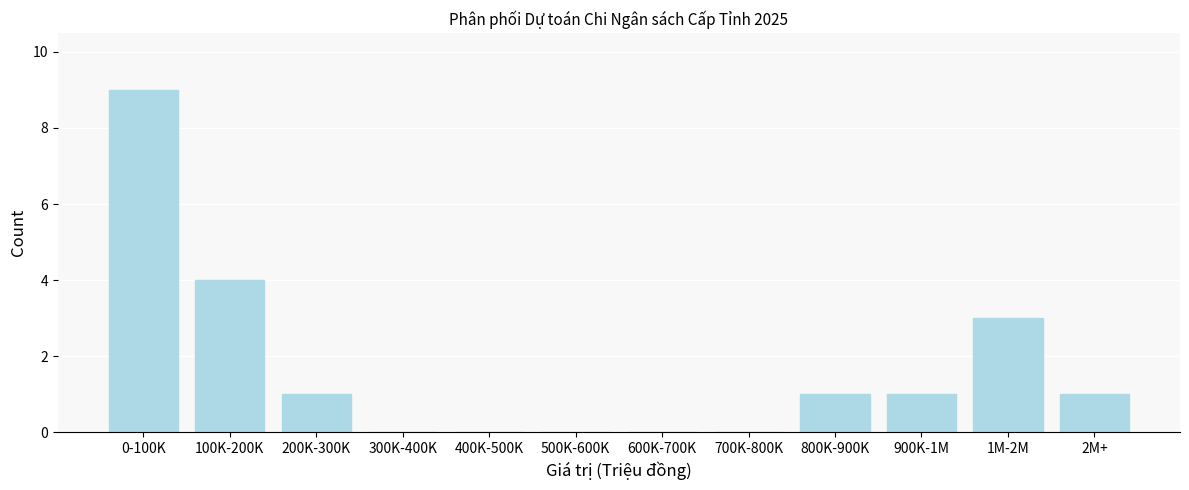

Reading left to right, list all the values displayed in this chart.

0-100K=9	100K-200K=4	200K-300K=1	300K-400K=0	400K-500K=0	500K-600K=0	600K-700K=0	700K-800K=0	800K-900K=1	900K-1M=1	1M-2M=3	2M+=1